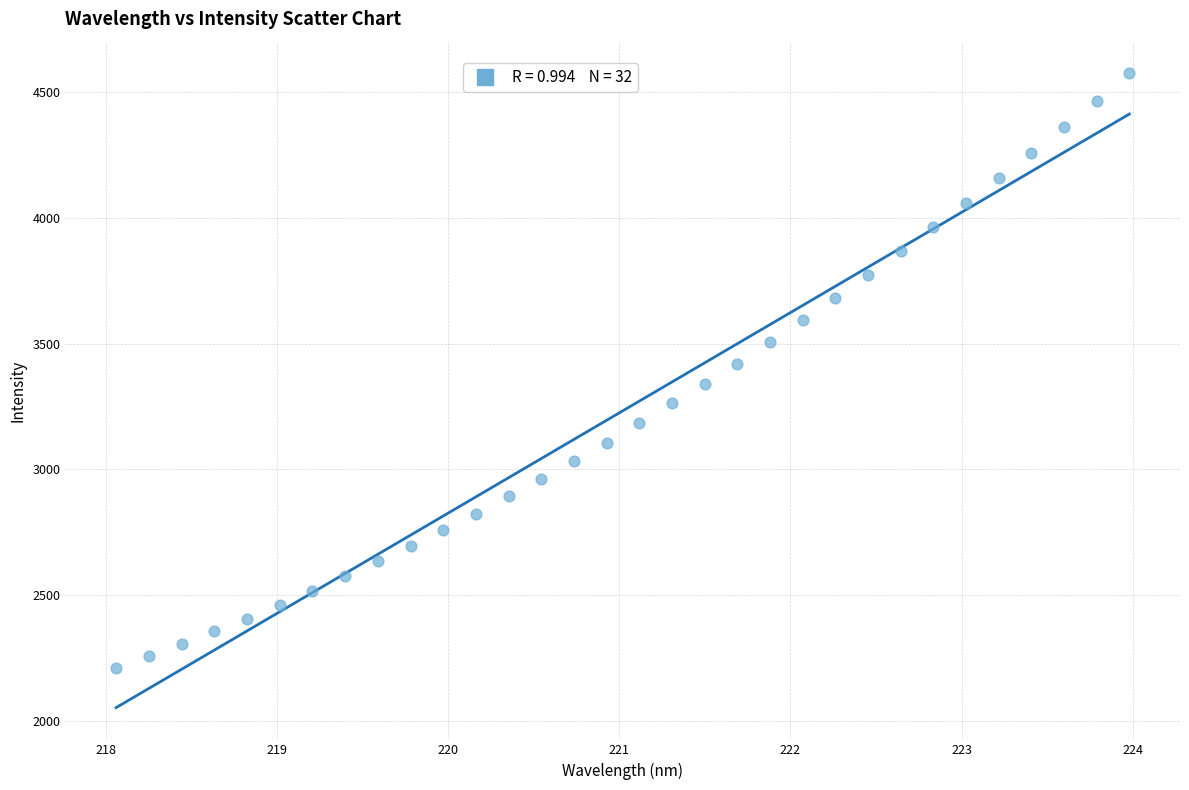

What is the range of Y values (max minus min)?

2365.1